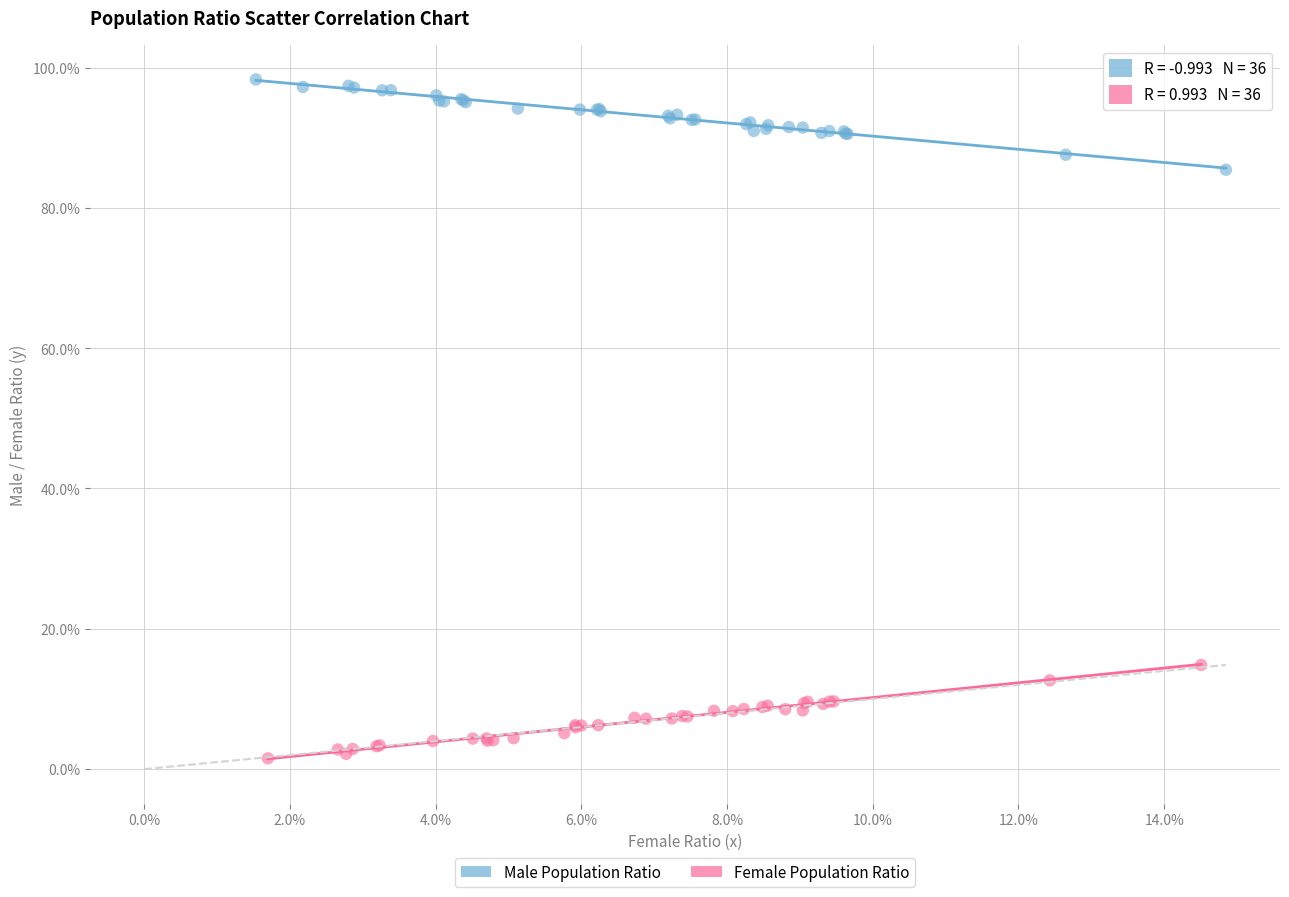

Which series reaches the maximum Y coordinate?

Male Population Ratio